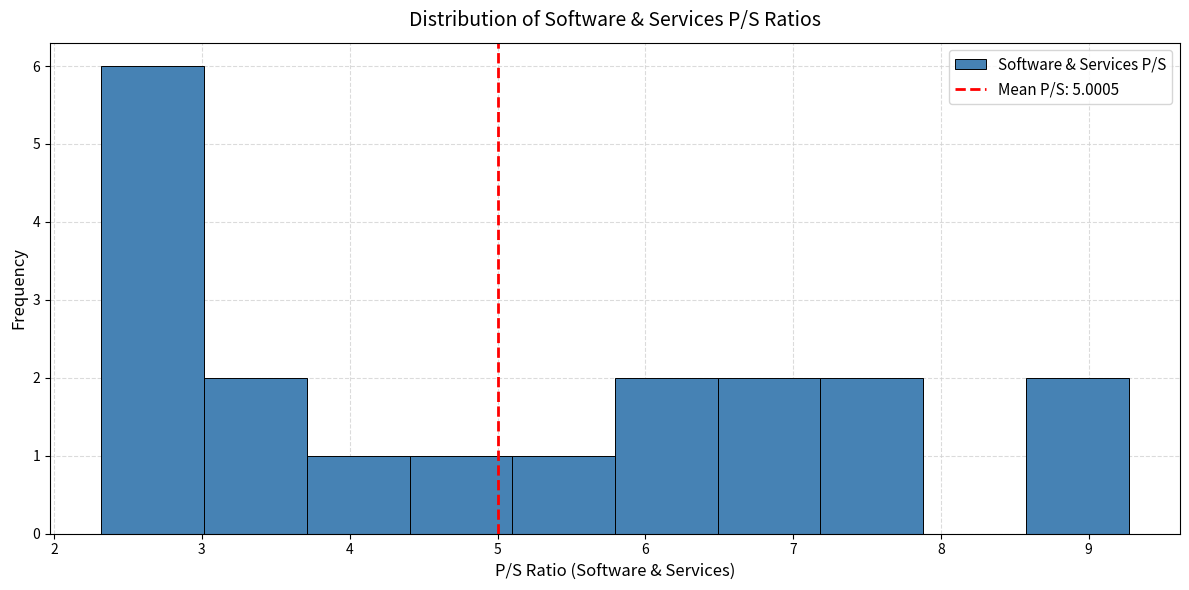

Reading left to right, transcribe this chart: for each bar, give the range it covers on the x-axis and its height. Neither the bar edges nor the heights are printed on the chart, so give them approximately, as read against the axes.

2.3 to 3.0: 6
3.0 to 3.7: 2
3.7 to 4.4: 1
4.4 to 5.1: 1
5.1 to 5.8: 1
5.8 to 6.5: 2
6.5 to 7.2: 2
7.2 to 7.9: 2
7.9 to 8.6: 0
8.6 to 9.3: 2